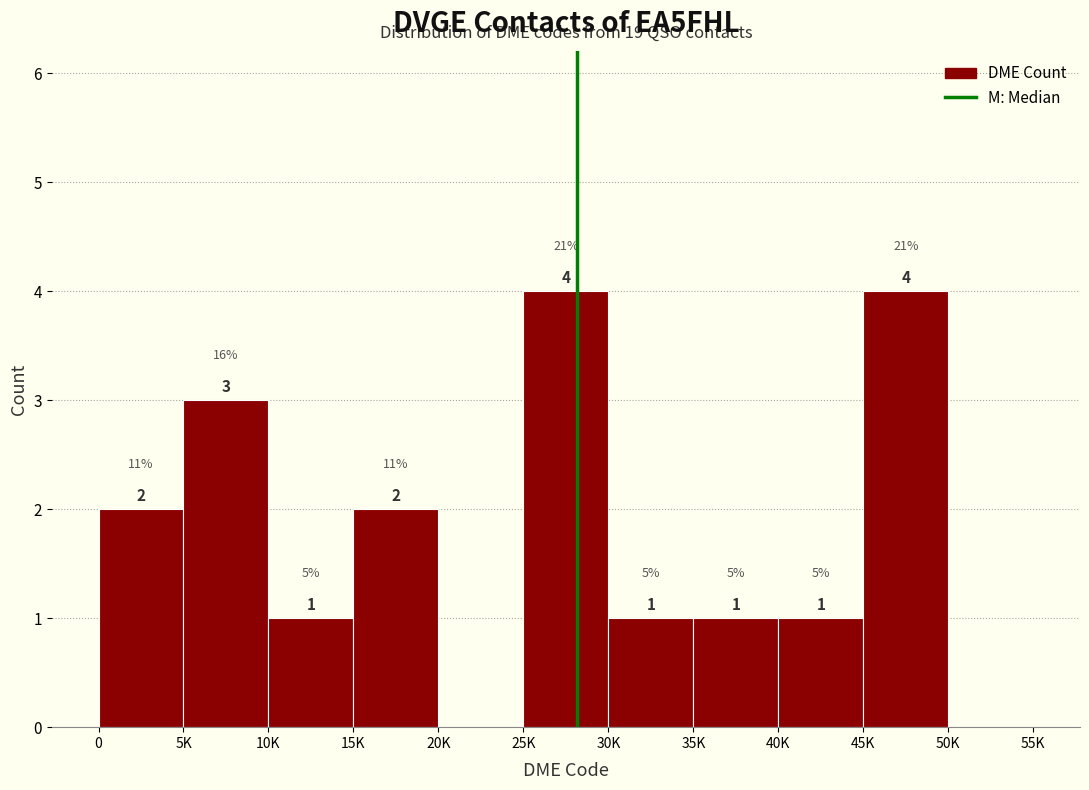

The value at 15K is 3. True or false?

False